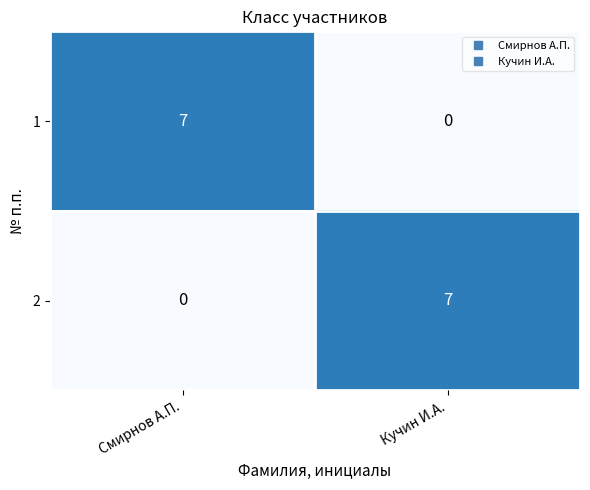

What is the difference between the 2 values at Смирнов А.П. and Кучин И.А.?

7